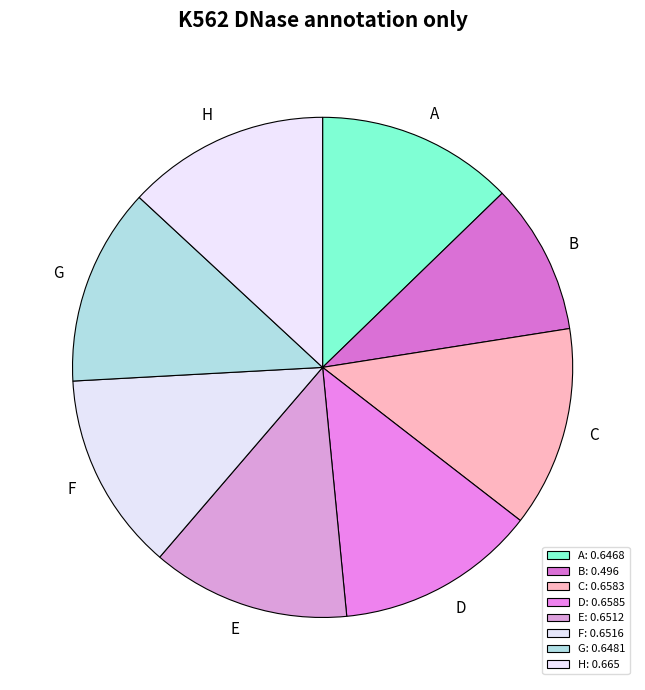

To the nearest percent, what is the difference between the largest and smallest slice percentages?

3%